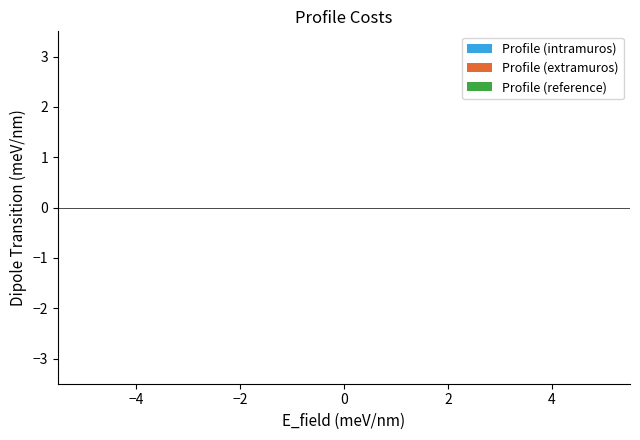

How many distinct data groups are displayed?

3